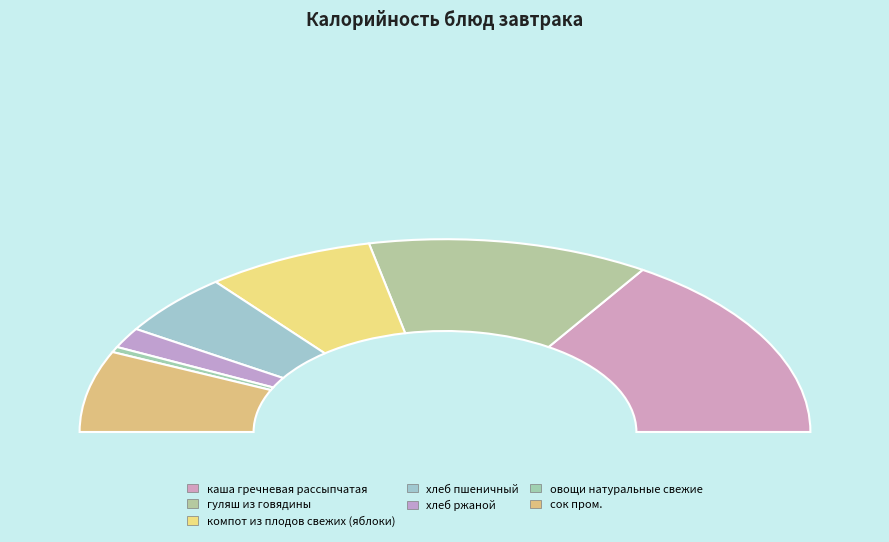

What portion of the pie excludes сок пром.?

86.4%